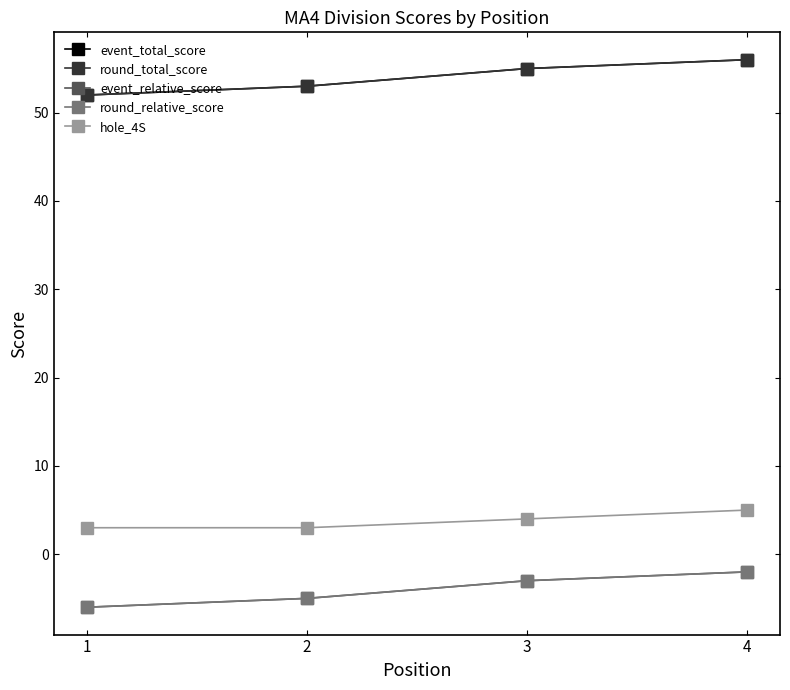

What is the difference between the event_relative_score values at 1 and 2?

1